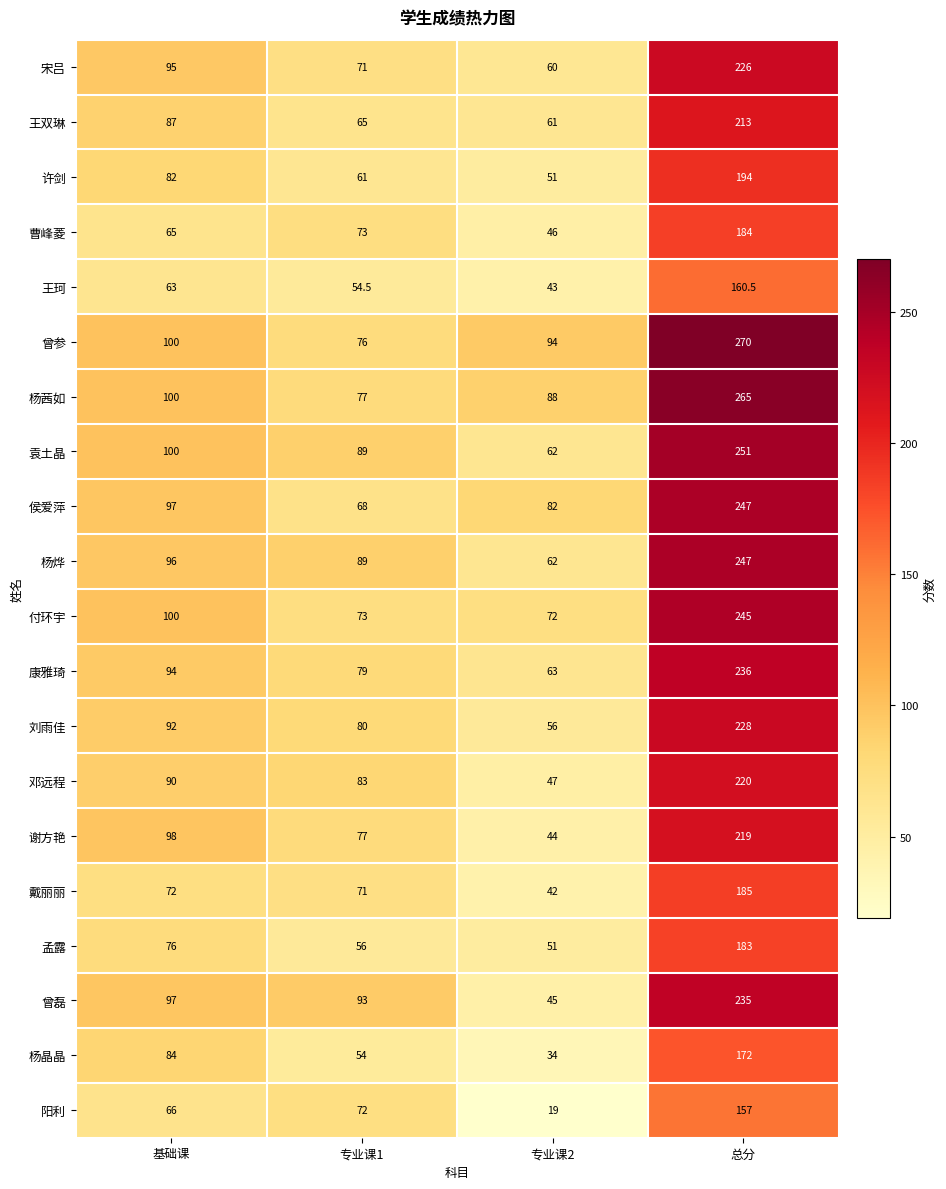

Is it true that 谢方艳 equals 44.0 at 专业课2?

True